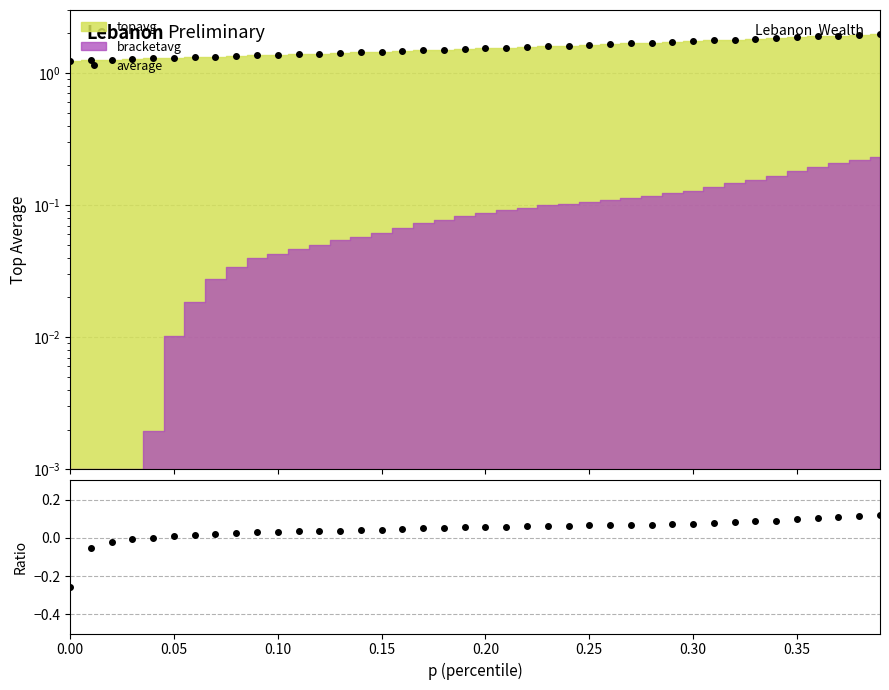

True or false: bracketavg / topavg and average intersect in this chart.

False